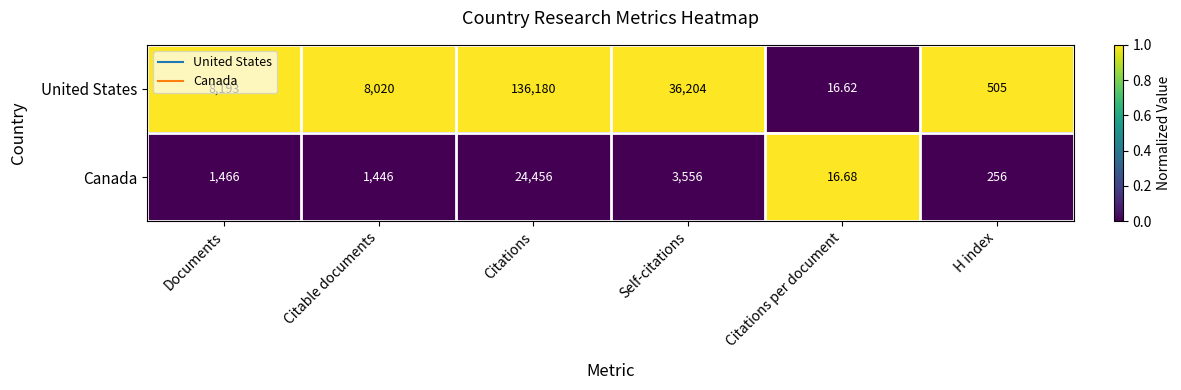

At which category is the sum across all series the highest?

Citations